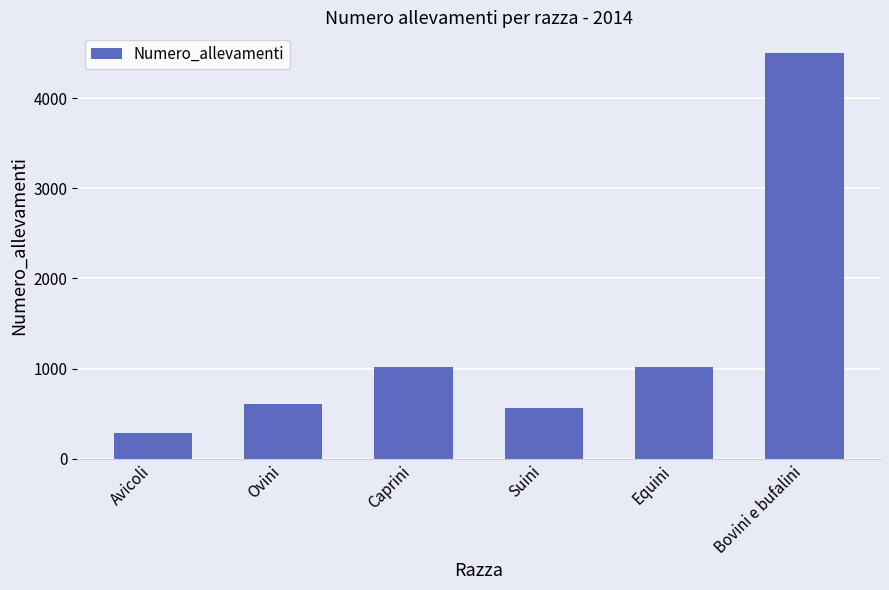

What is the change in value from Avicoli to Caprini?

+735